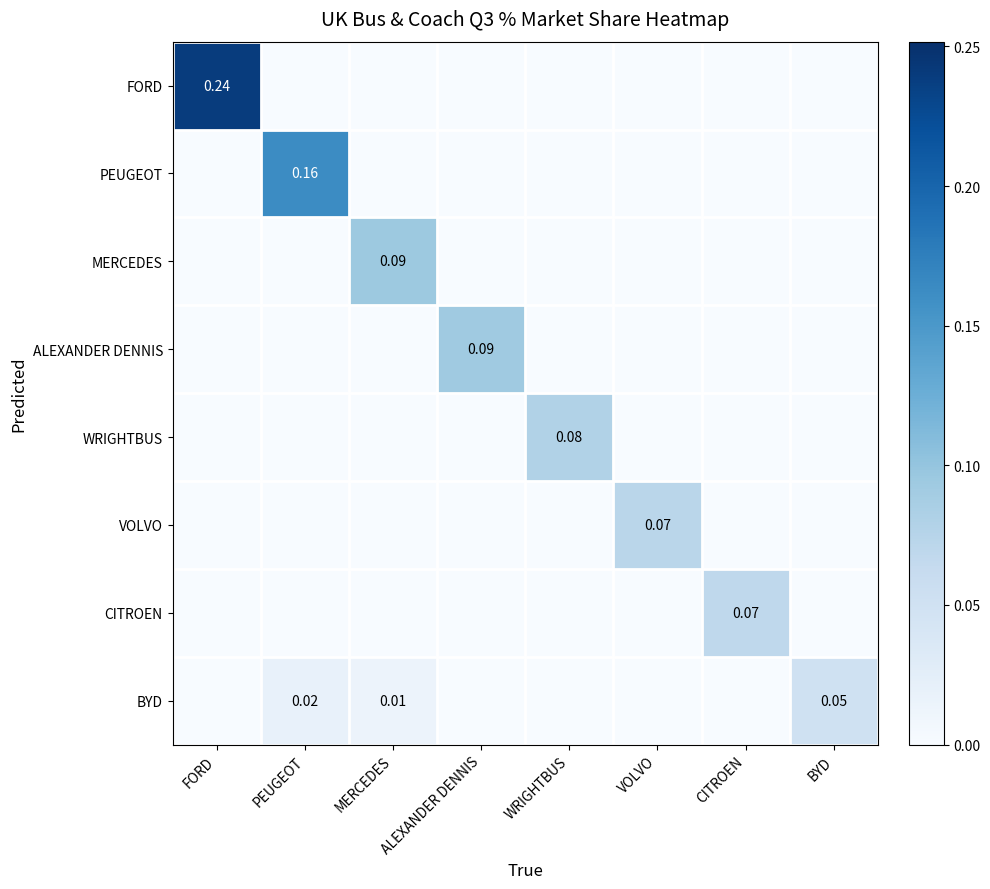

The PEUGEOT series shows 0.1 at PEUGEOT. True or false?

False